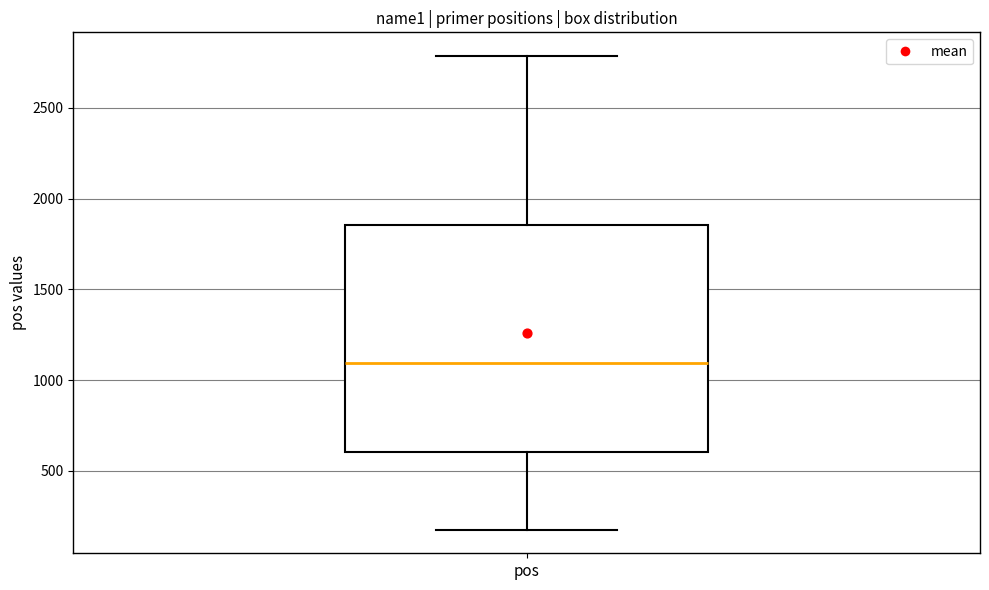

Transcribe this box plot: give where the median line is, the range the box spans, and where the two whiskers end, as read against the y-axis. The values are not printed on the chart, so give them approximately, as read against the axis.

median 1100, box 600 to 1850, whiskers 200 to 2800